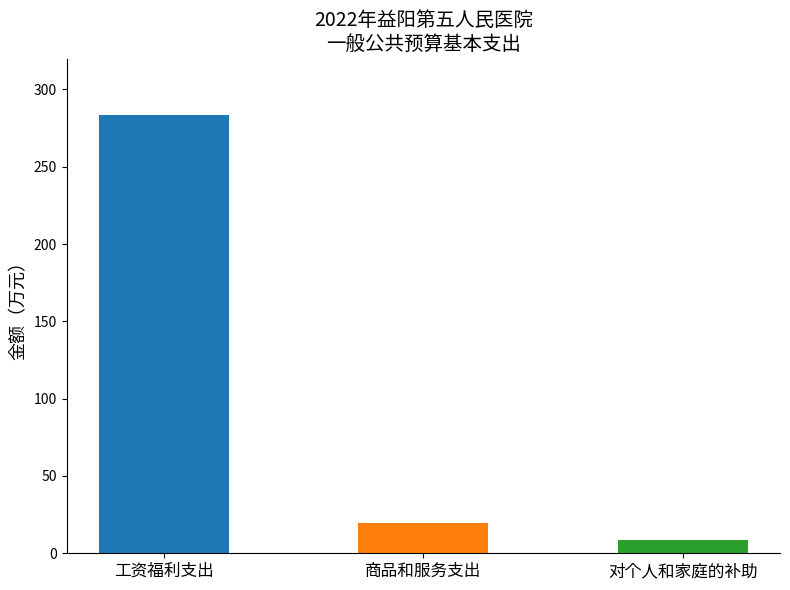

What value does the data have at 工资福利支出?

283.4